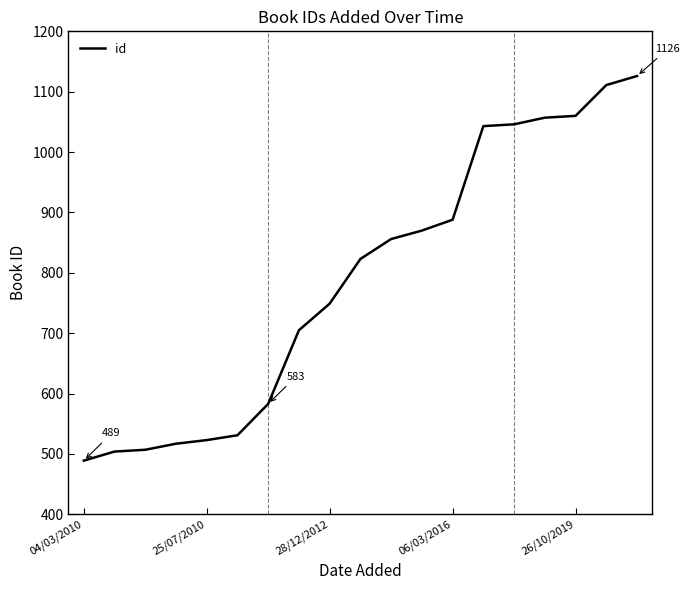

What is the smallest value displayed?

489